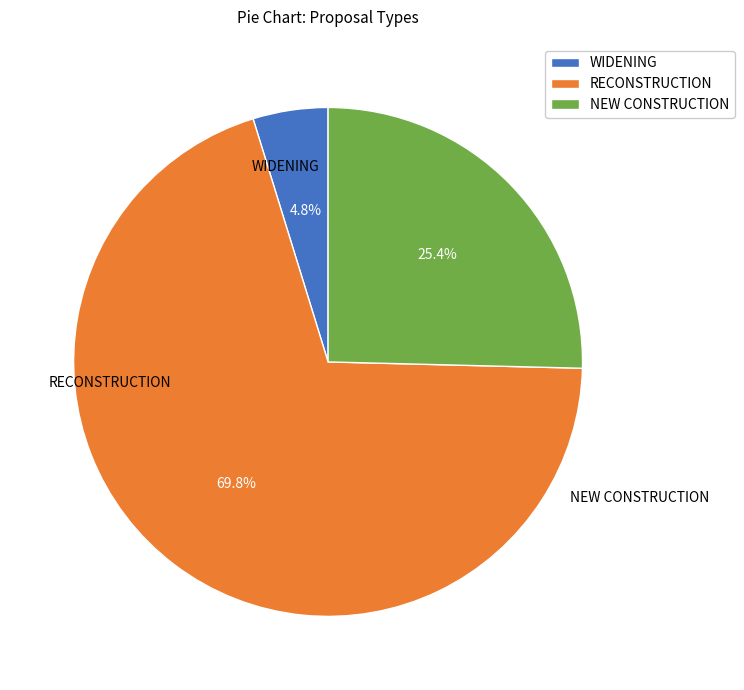

To the nearest percent, what percentage of the pie is RECONSTRUCTION?

70%